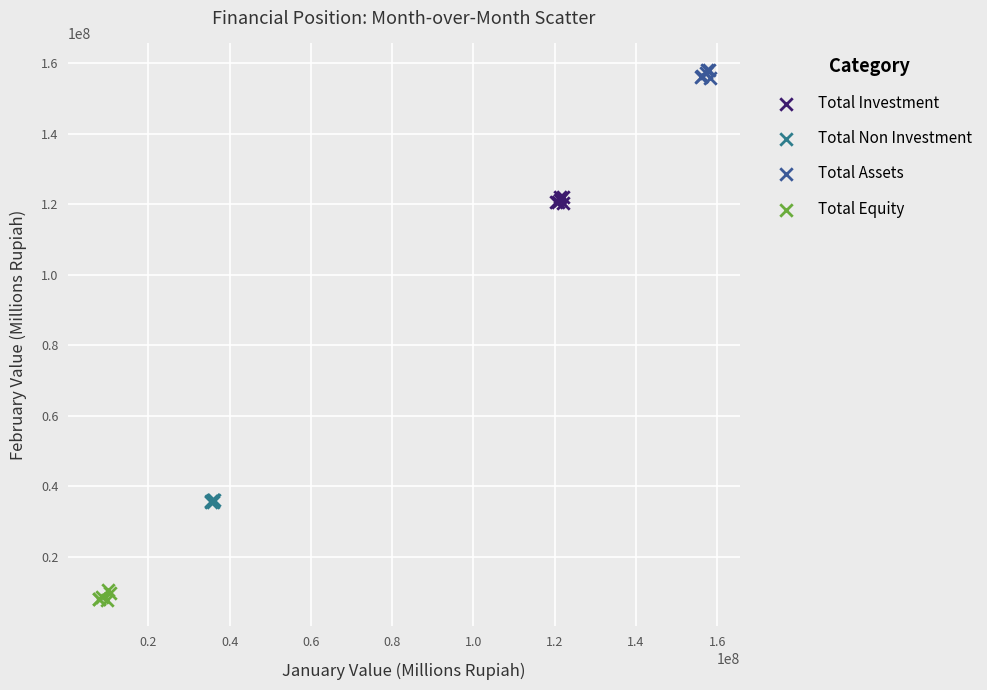

Which series contains the lowest Y value?

Total Equity